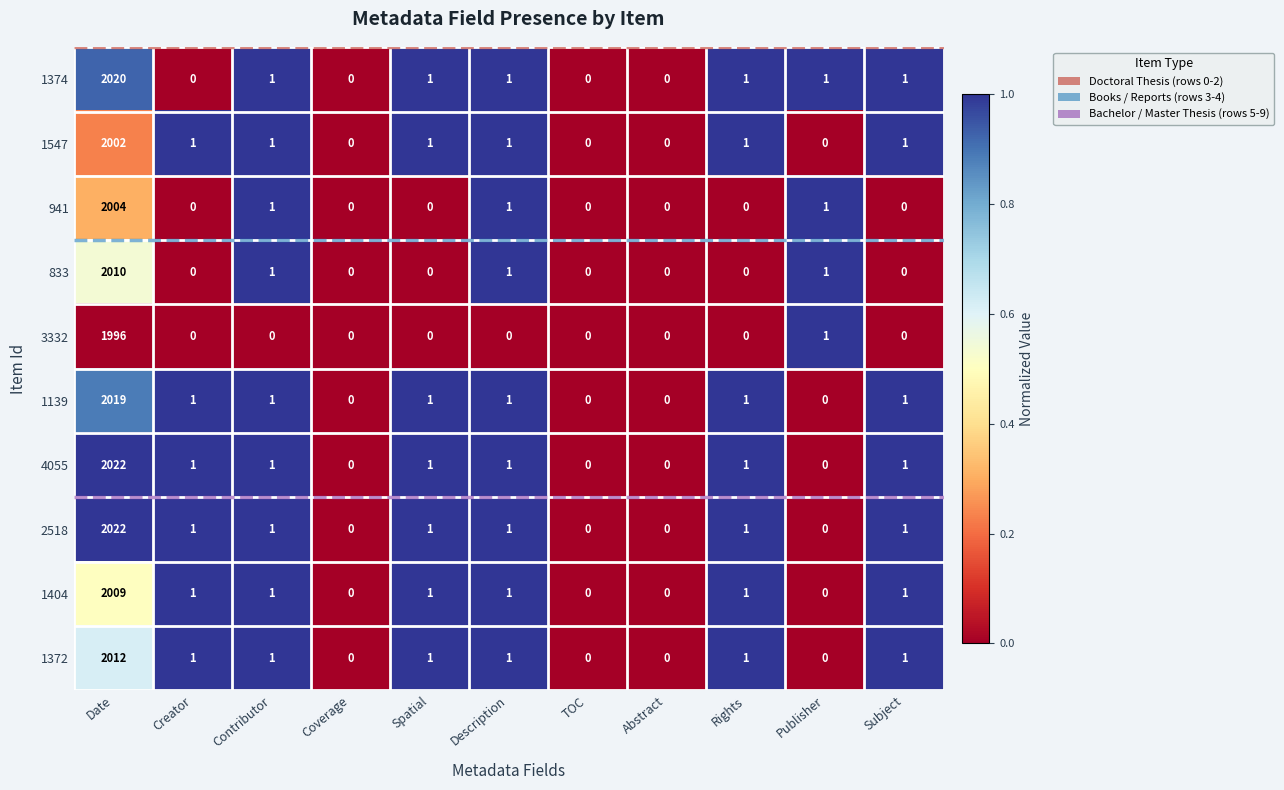

What is the total value across all series at Date?

20116